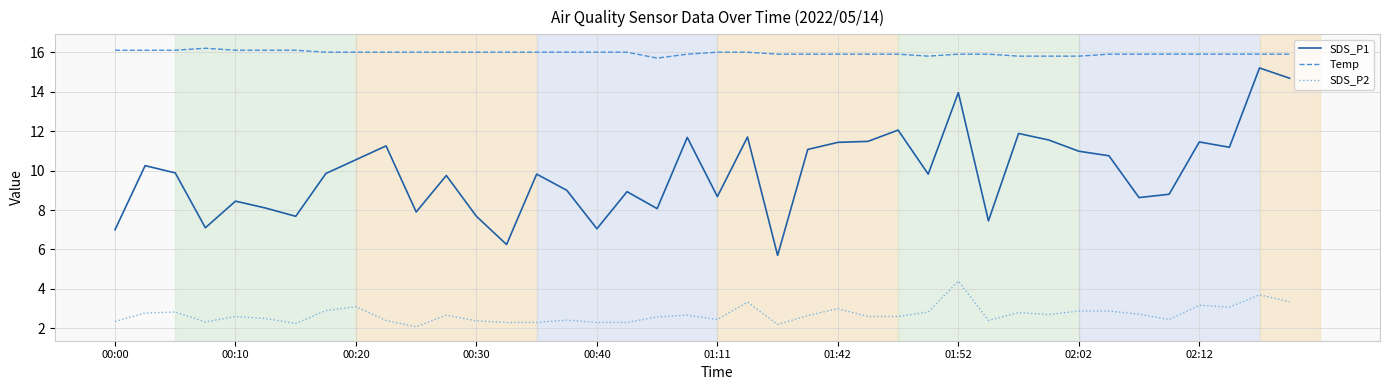

At how many categories does at least one series exceed 4?

40